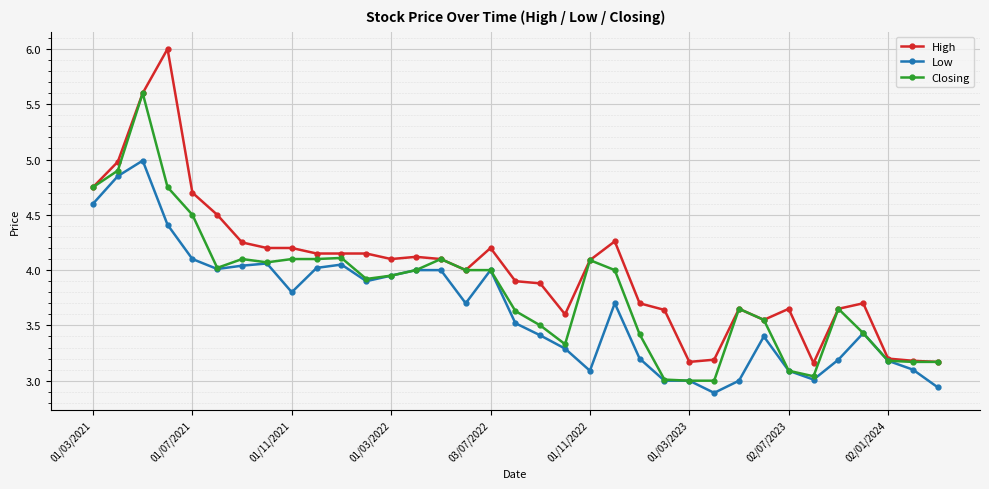

What are all the series names shown in the legend?

High, Low, Closing